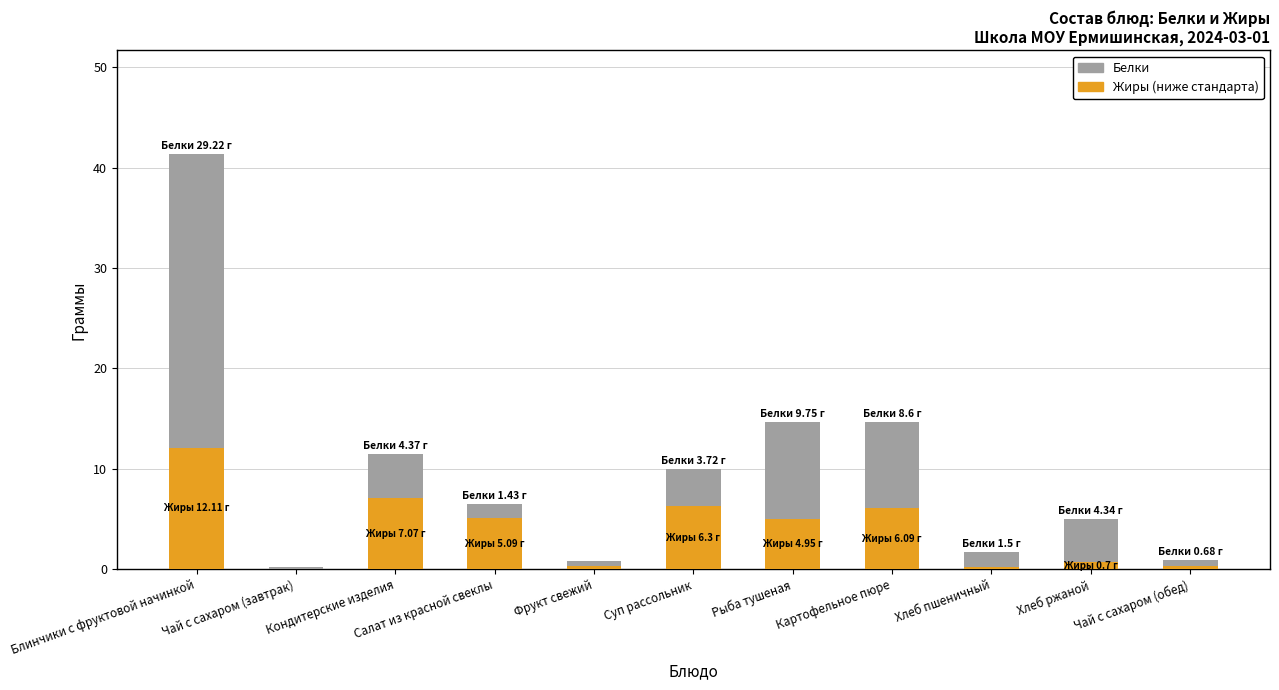

At which category is the sum across all series the highest?

Блинчики с фруктовой начинкой